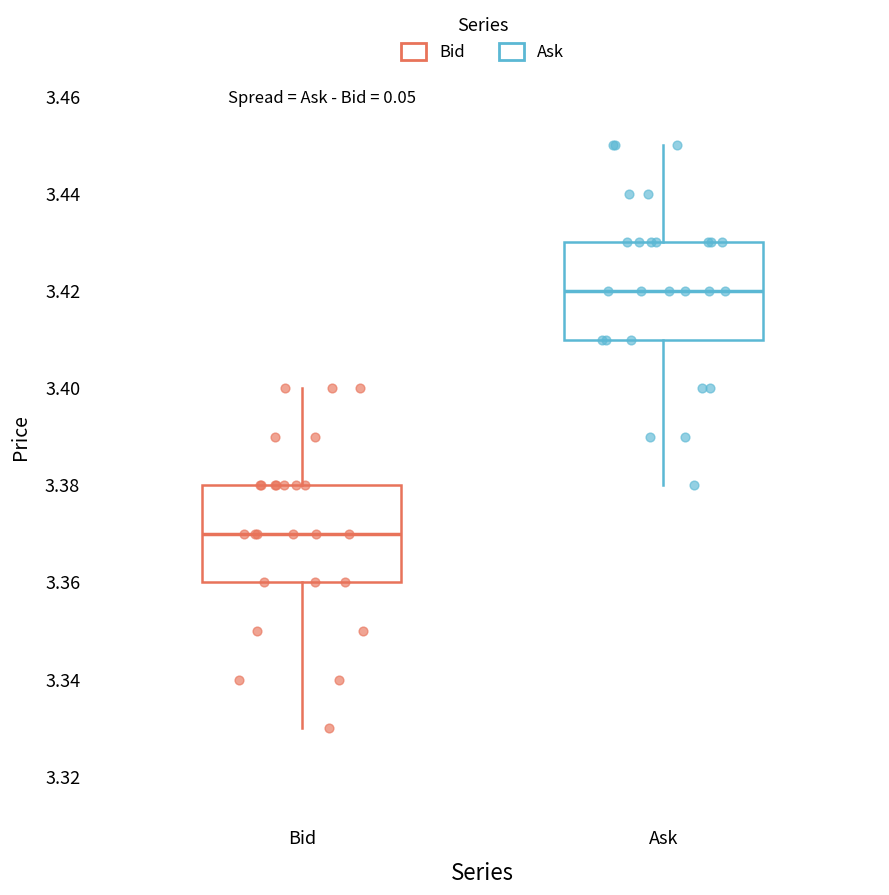

Where is the lower edge of the box for Bid on the y-axis? The values are not printed on the chart, so give them approximately, as read against the axis.

3.36